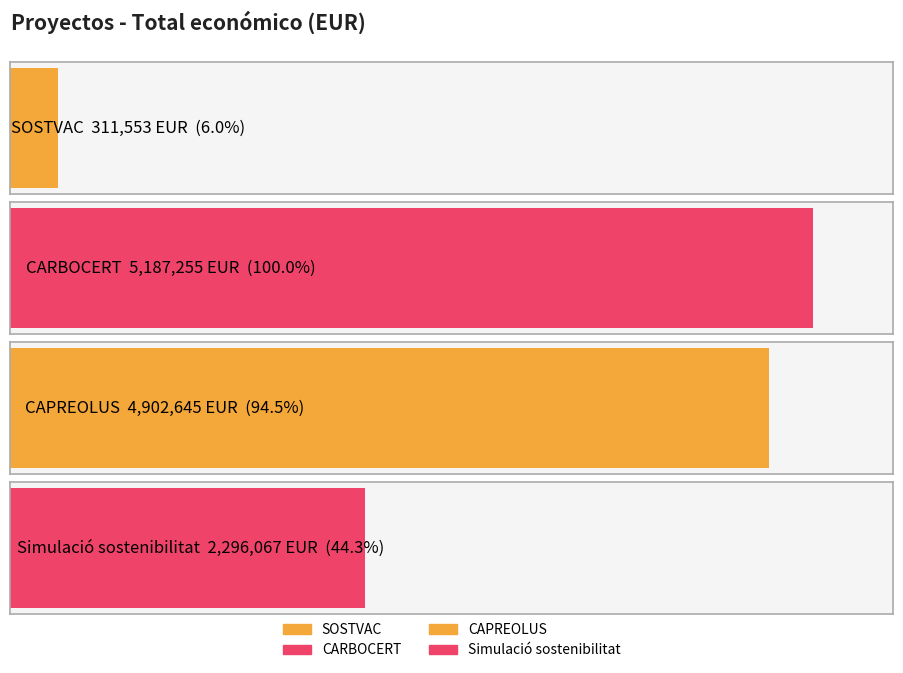

The value at Simulació sostenibilitat is 2296067. True or false?

True